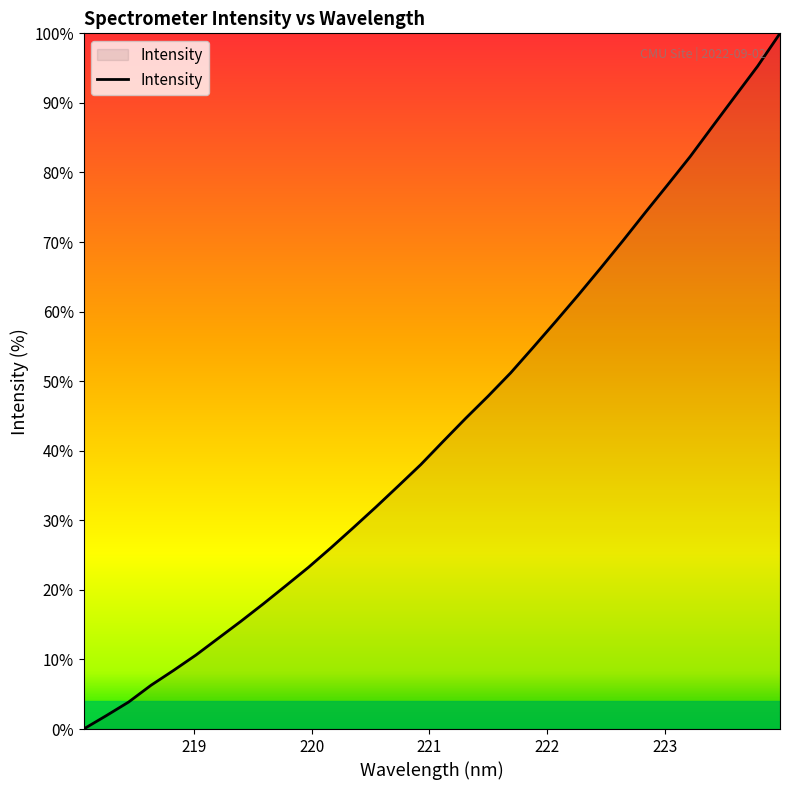

True or false: the data has more than 1 interior local peaks.

False